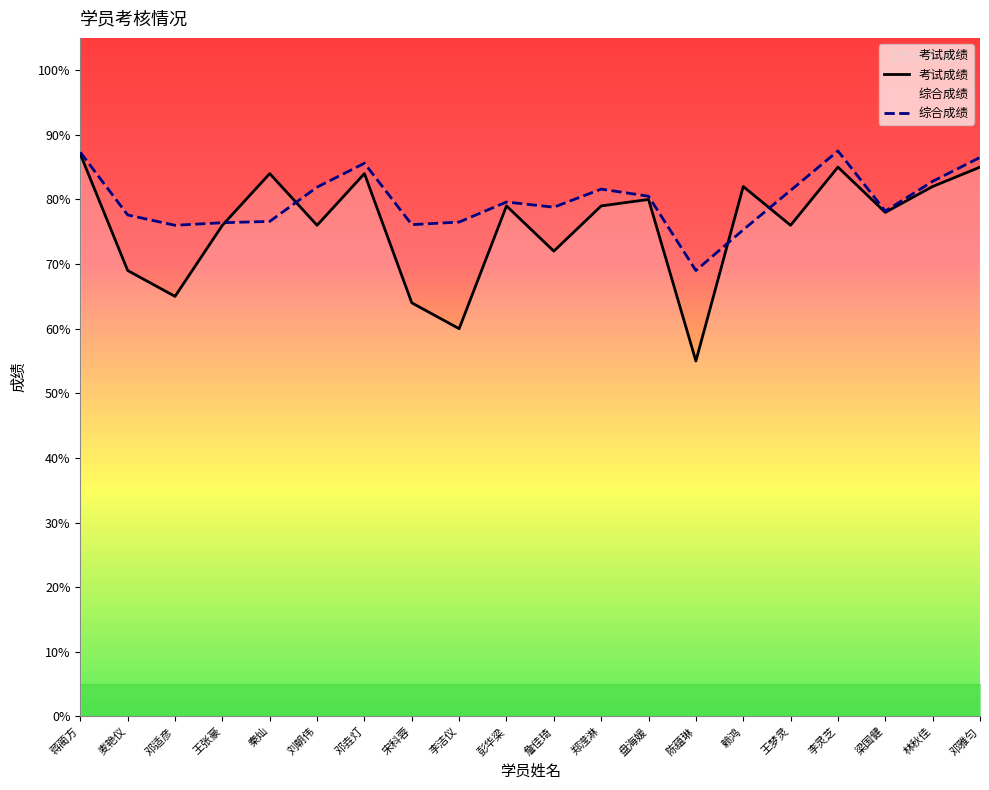

What is the label of the 4th point from the left?

王张豪